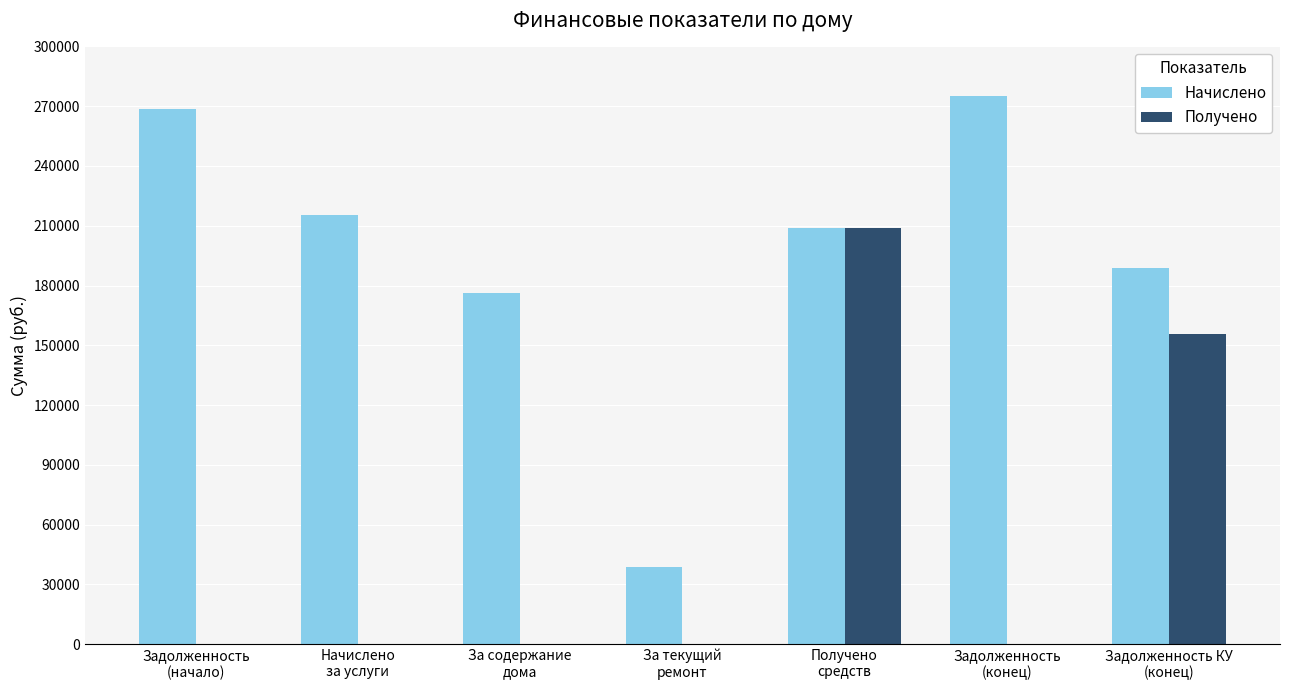

Which series changed the most between Задолженность
(начало) and Получено
средств?

Получено